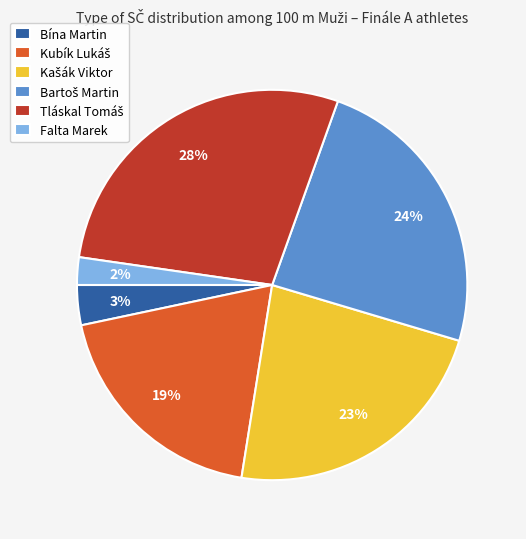

Which category has the smallest portion of the pie?

Falta Marek